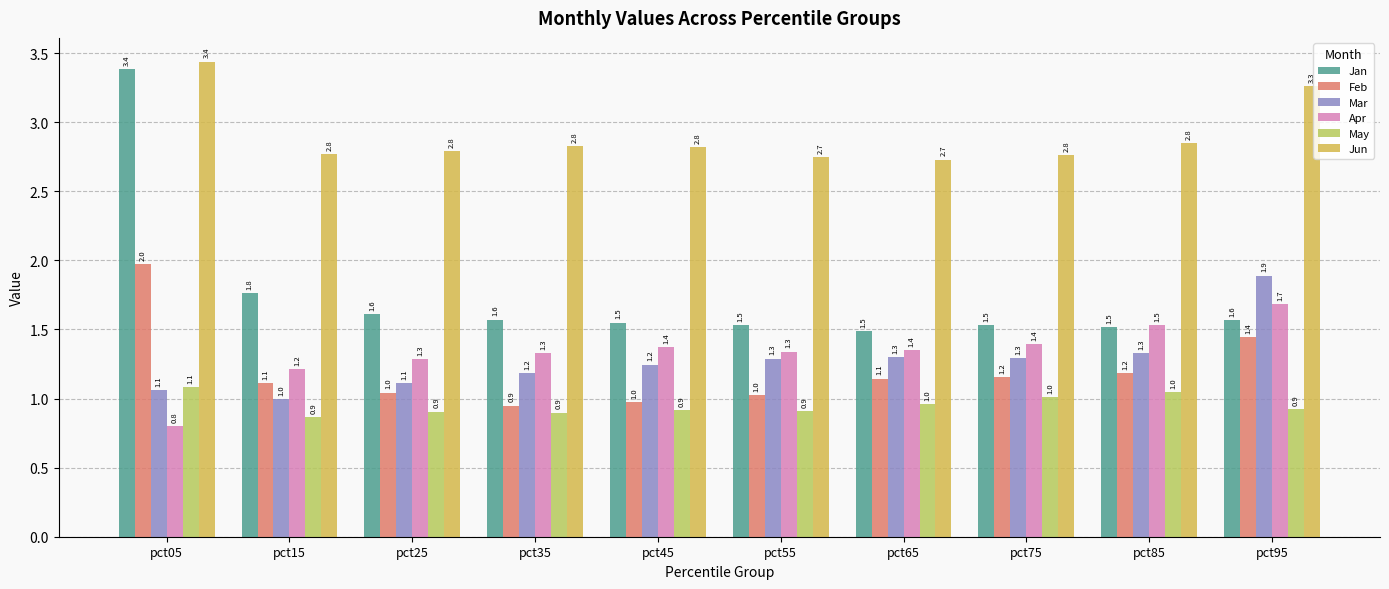

Reading right to left, list all the values displayed in this chart.

Jan: pct95=1.6	pct85=1.5	pct75=1.5	pct65=1.5	pct55=1.5	pct45=1.5	pct35=1.6	pct25=1.6	pct15=1.8	pct05=3.4
Feb: pct95=1.4	pct85=1.2	pct75=1.2	pct65=1.1	pct55=1.0	pct45=1.0	pct35=0.9	pct25=1.0	pct15=1.1	pct05=2.0
Mar: pct95=1.9	pct85=1.3	pct75=1.3	pct65=1.3	pct55=1.3	pct45=1.2	pct35=1.2	pct25=1.1	pct15=1.0	pct05=1.1
Apr: pct95=1.7	pct85=1.5	pct75=1.4	pct65=1.4	pct55=1.3	pct45=1.4	pct35=1.3	pct25=1.3	pct15=1.2	pct05=0.8
May: pct95=0.9	pct85=1.0	pct75=1.0	pct65=1.0	pct55=0.9	pct45=0.9	pct35=0.9	pct25=0.9	pct15=0.9	pct05=1.1
Jun: pct95=3.3	pct85=2.8	pct75=2.8	pct65=2.7	pct55=2.7	pct45=2.8	pct35=2.8	pct25=2.8	pct15=2.8	pct05=3.4